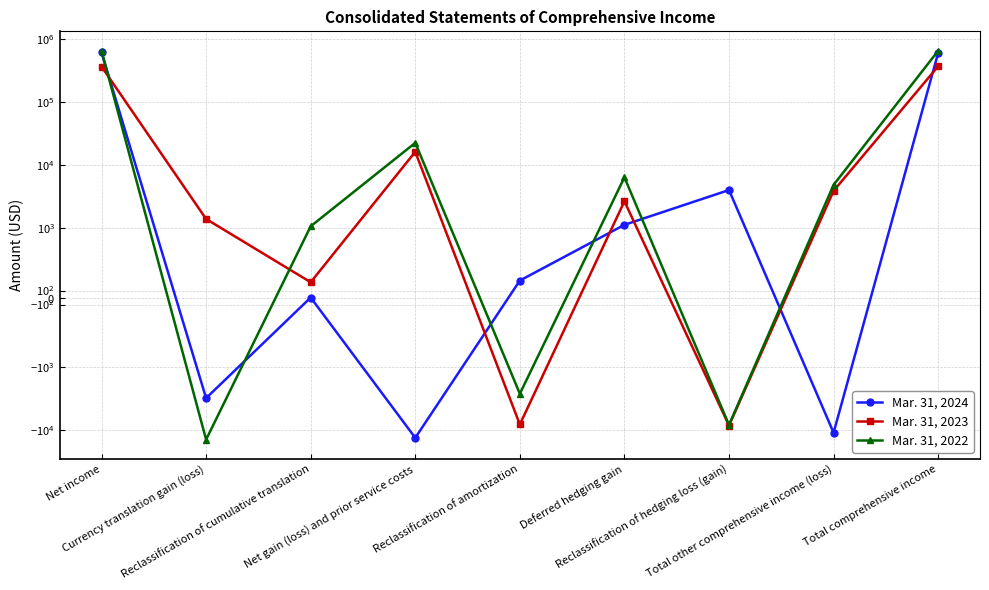

List the labels in order of Mar. 31, 2023 value, largest first.

Total comprehensive income, Net income, Net gain (loss) and prior service costs, Total other comprehensive income (loss), Deferred hedging gain, Currency translation gain (loss), Reclassification of cumulative translation, Reclassification of amortization, Reclassification of hedging loss (gain)